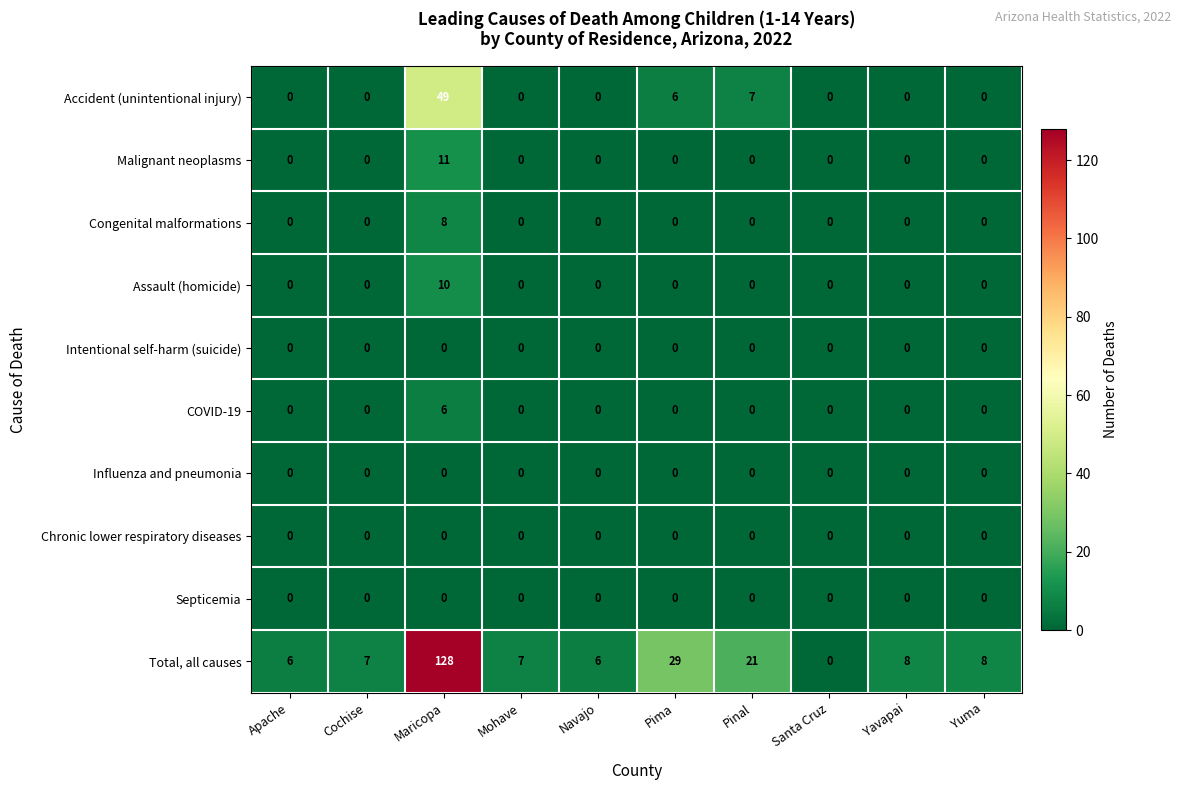

What is the difference between the maximum and minimum values in the Accident (unintentional injury) series?

49